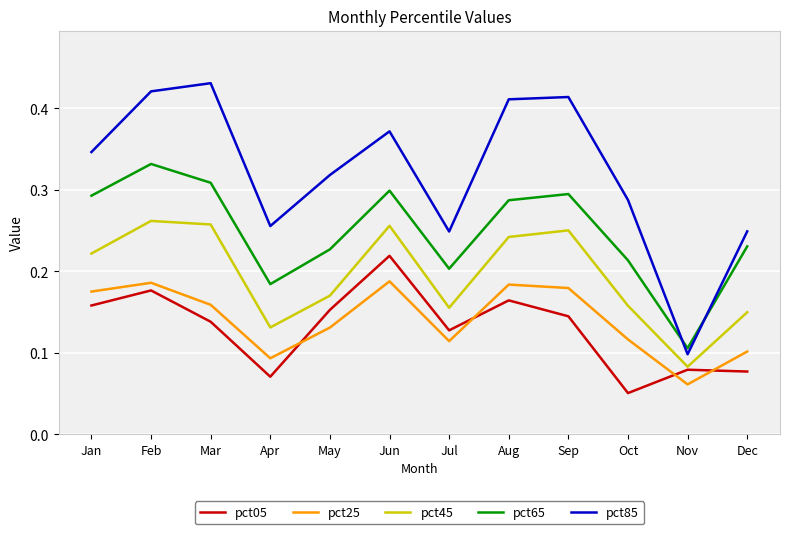

Between Mar and Apr, which series saw the biggest shift?

pct85